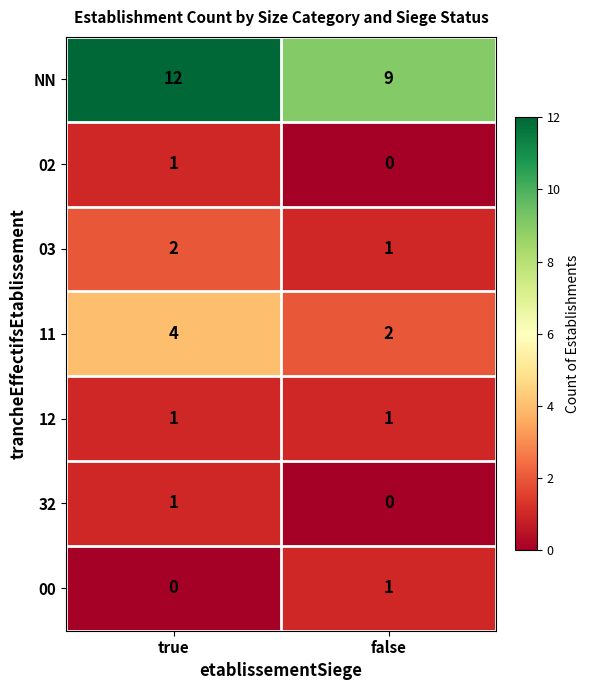

Where is 32 nearest to the value 0?

false